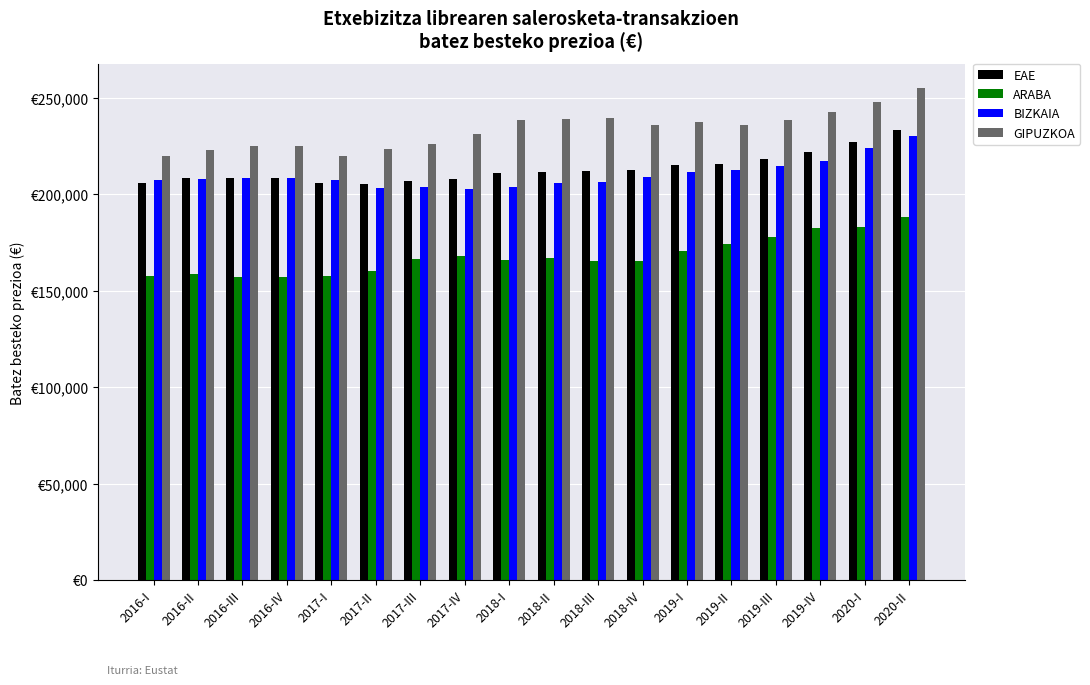

What are all the series names shown in the legend?

EAE, ARABA, BIZKAIA, GIPUZKOA